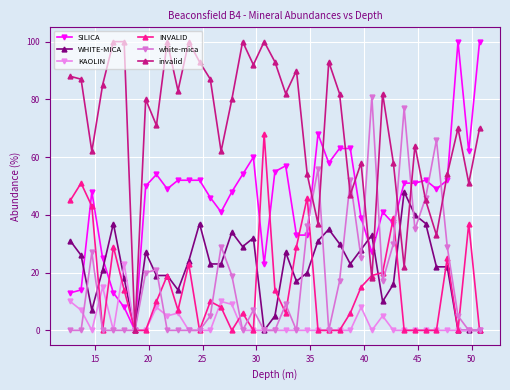

How many lines are shown in the chart?

6